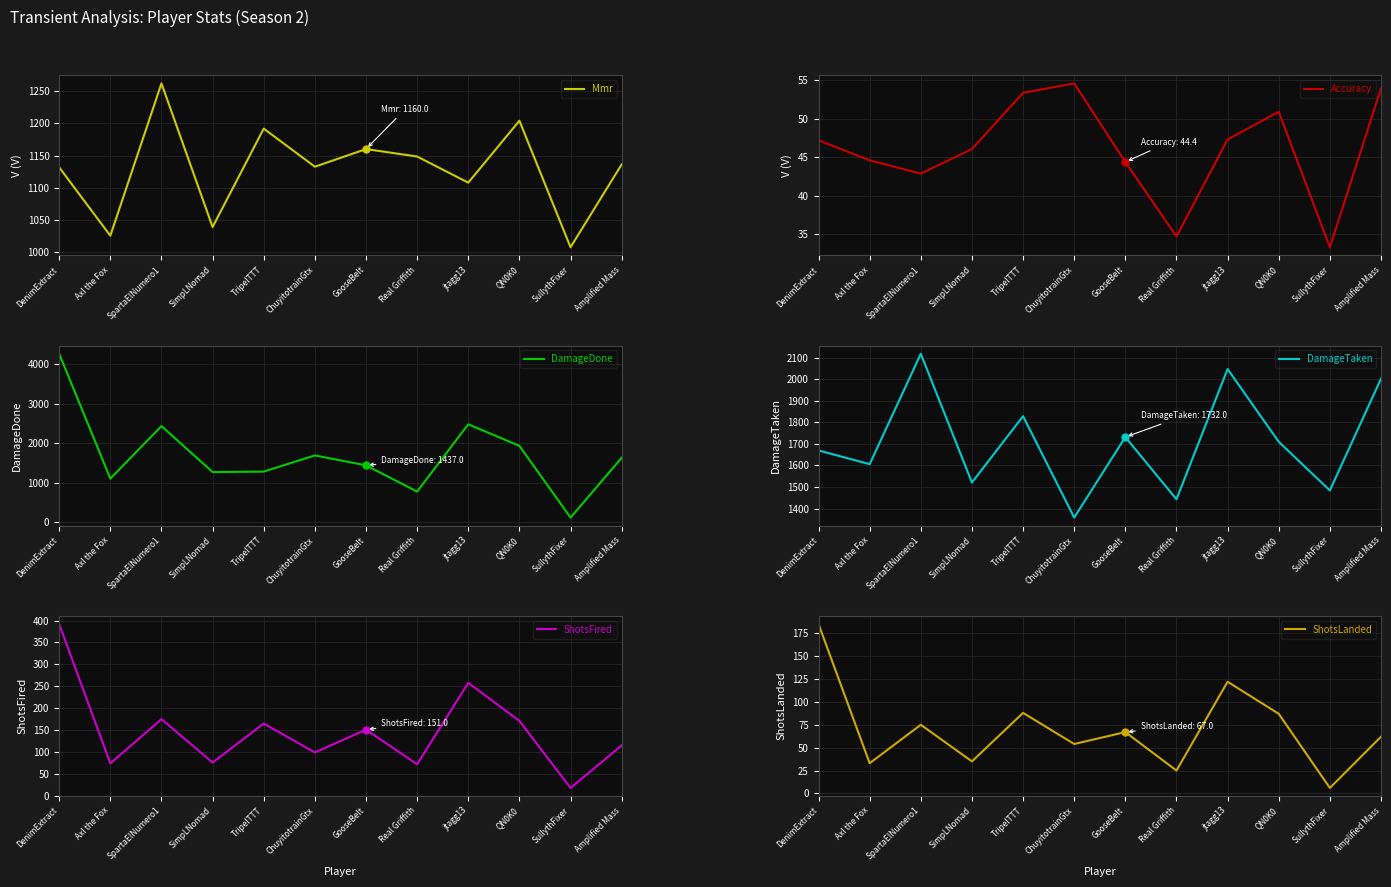

Which category has the highest value in the DamageDone series?

DenimExtract